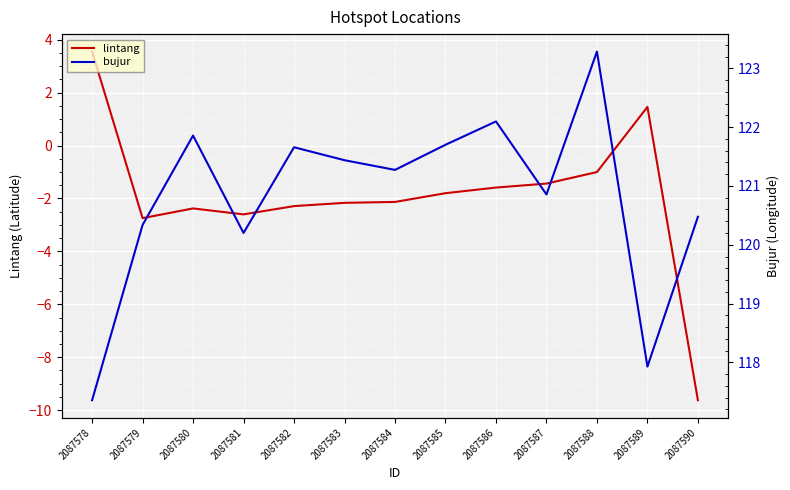

What are all the series names shown in the legend?

lintang, bujur